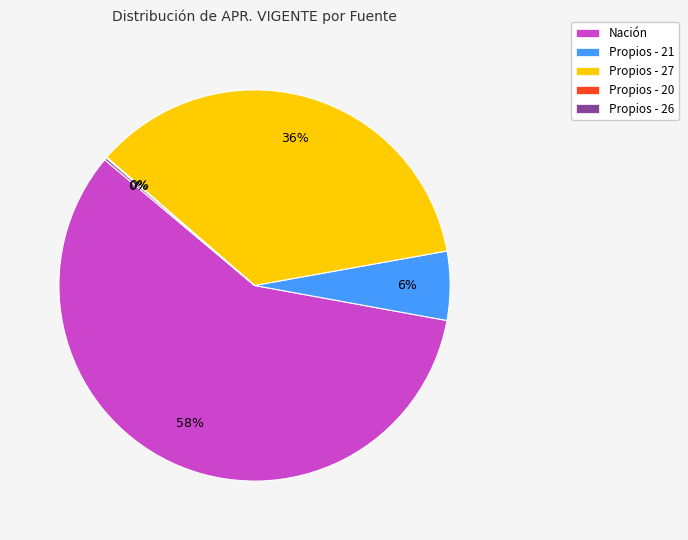

Which category has the biggest portion of the pie?

Nación